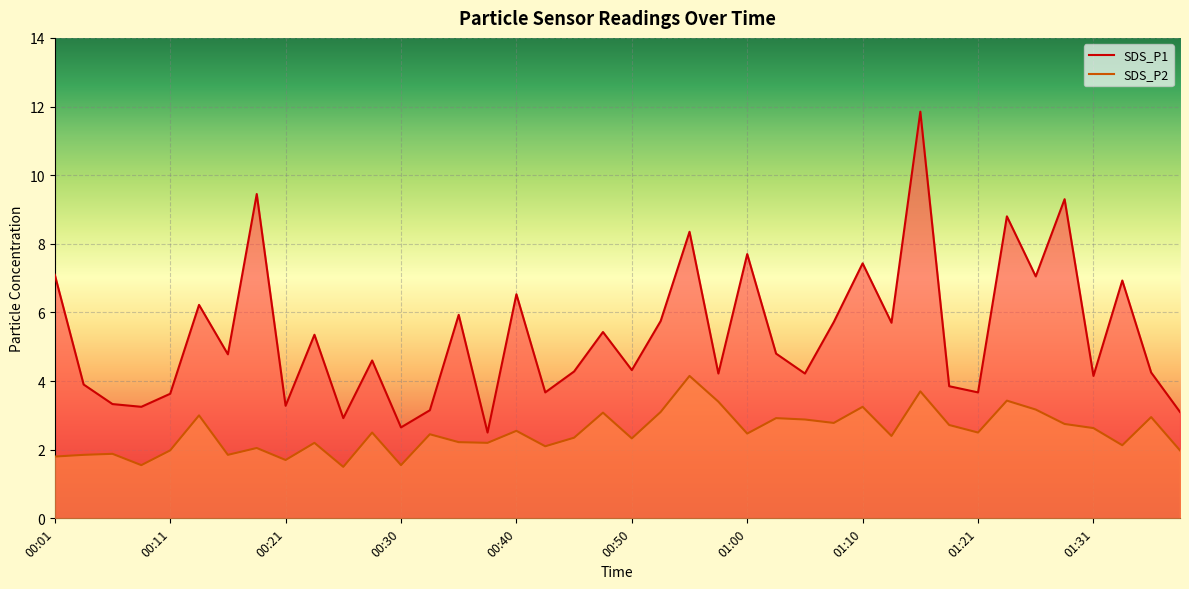

The SDS_P1 series shows 2.1 at 00:33. True or false?

False